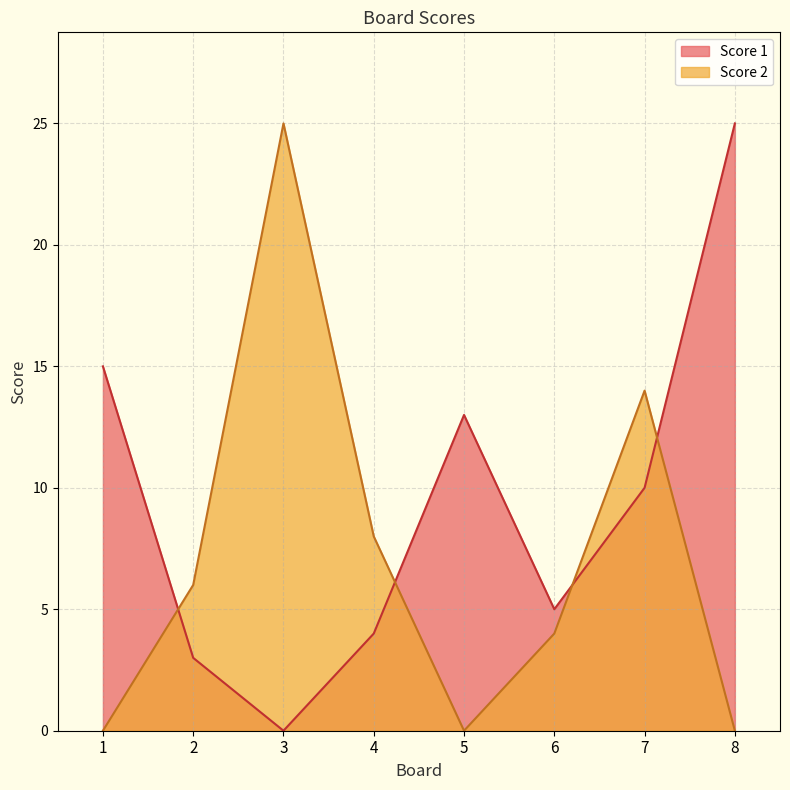

What is the value of the Score 1 point at the 2nd from the left?

3